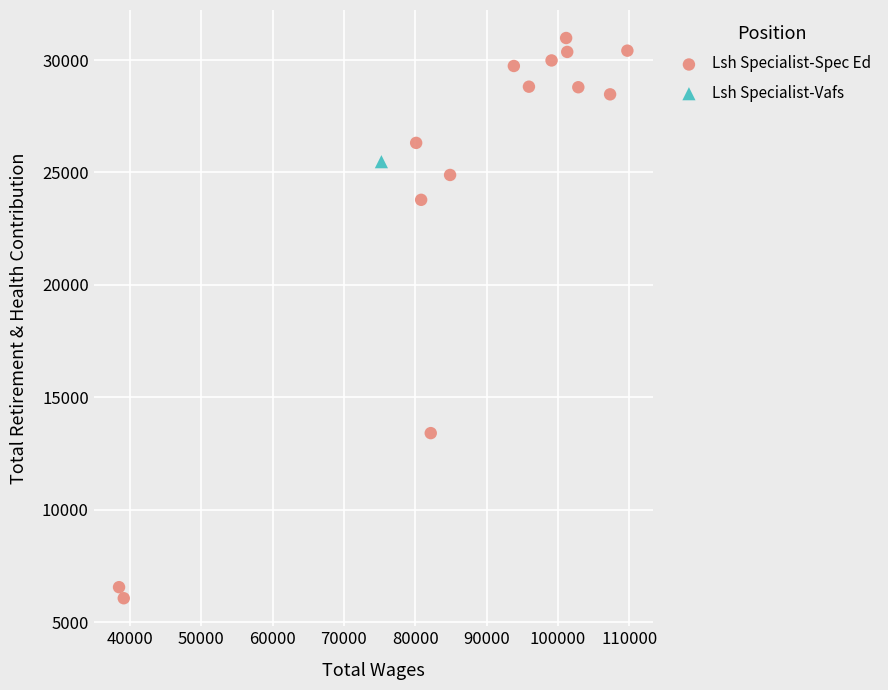

What are all the series names shown in the legend?

Lsh Specialist-Spec Ed, Lsh Specialist-Vafs